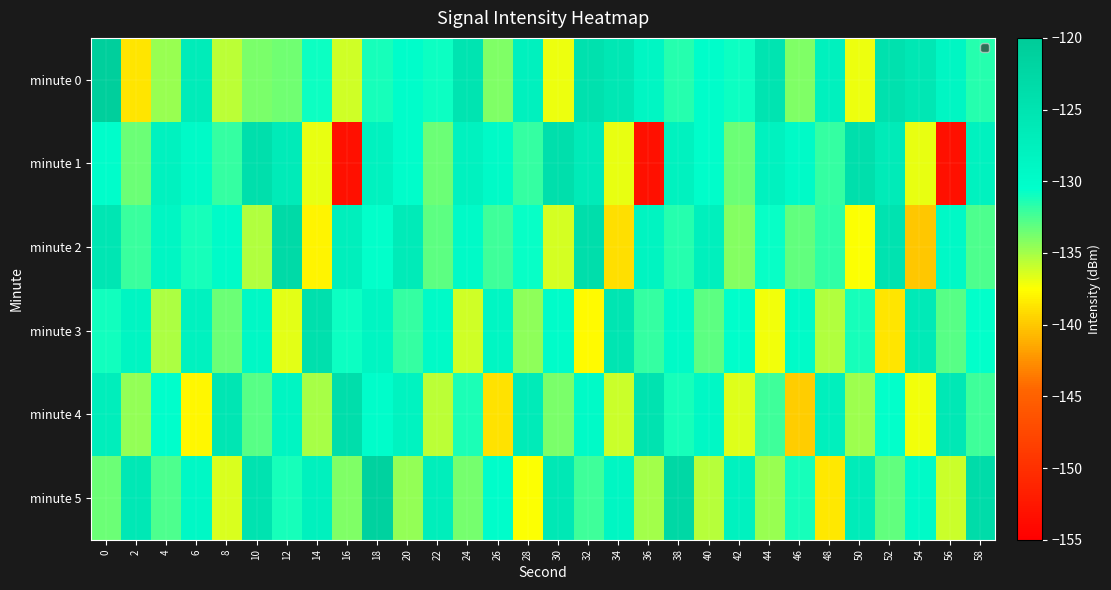

Which has a higher value, 52 or 54?

52